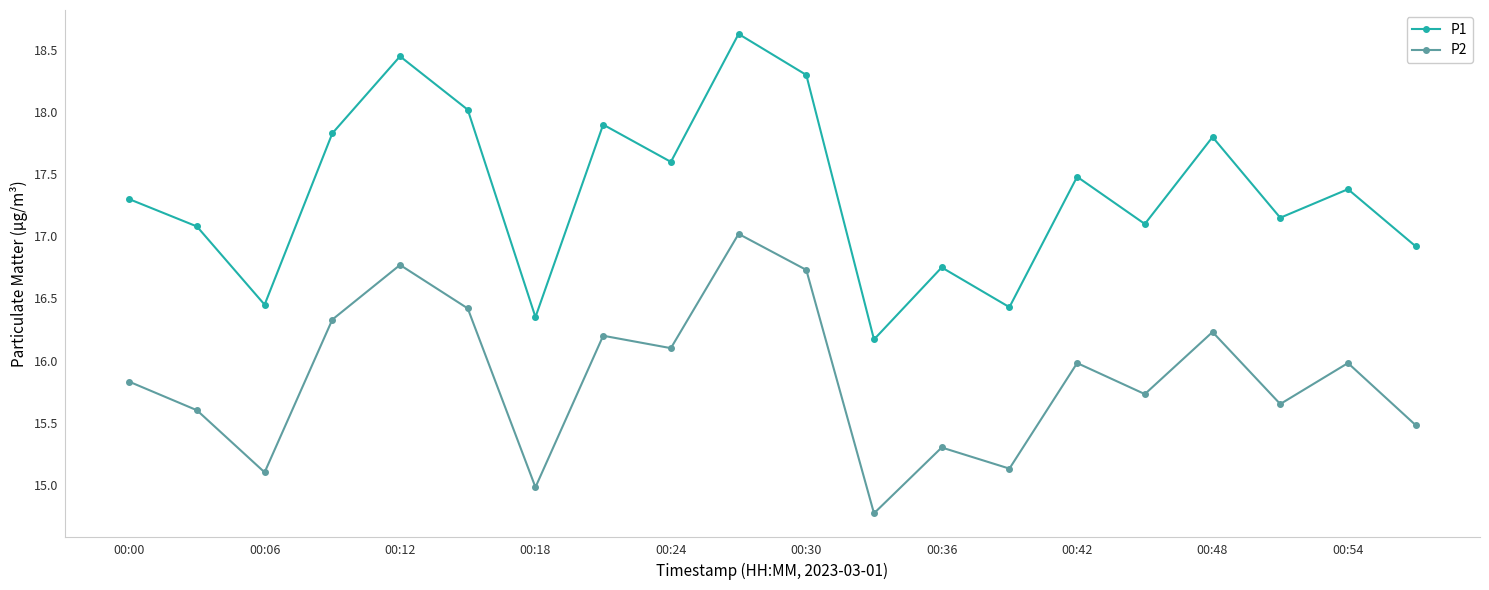

Which series has the largest total across all categories?

P1